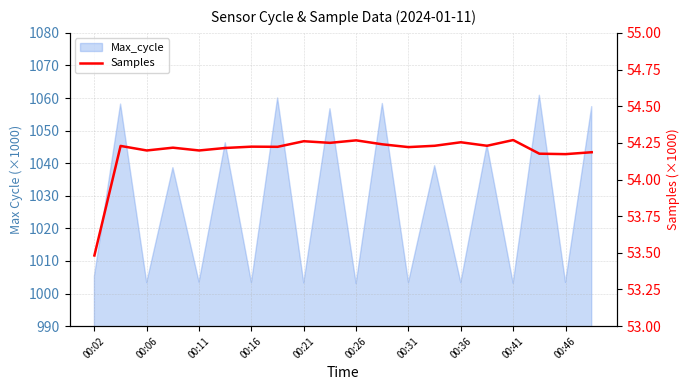

How many categories are shown in the chart?

20